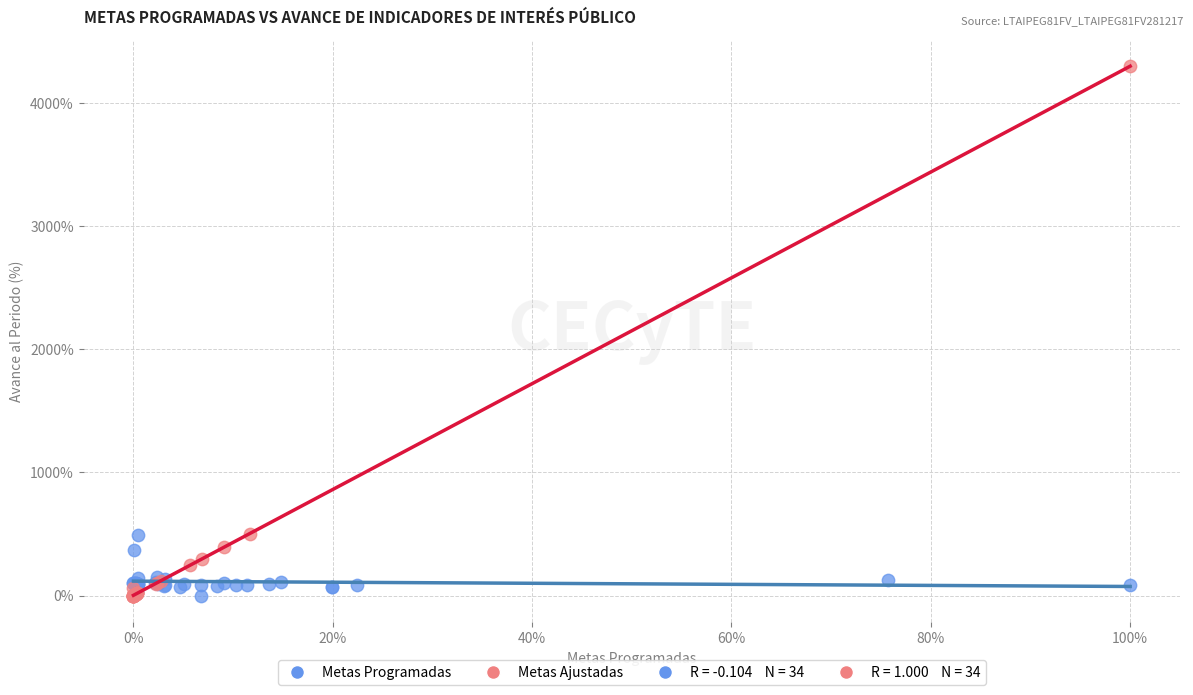

Which series contains the highest Y value?

Metas Ajustadas